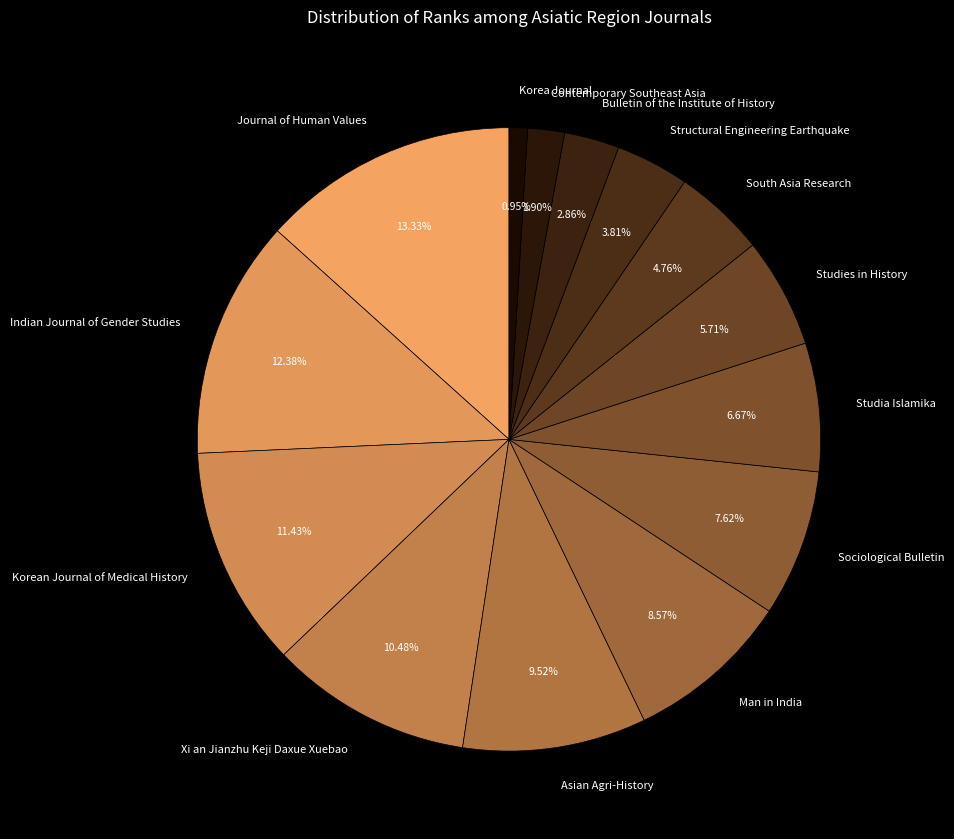

What is the ratio of the value at Structural Engineering Earthquake to the value at Korea Journal?

4.0